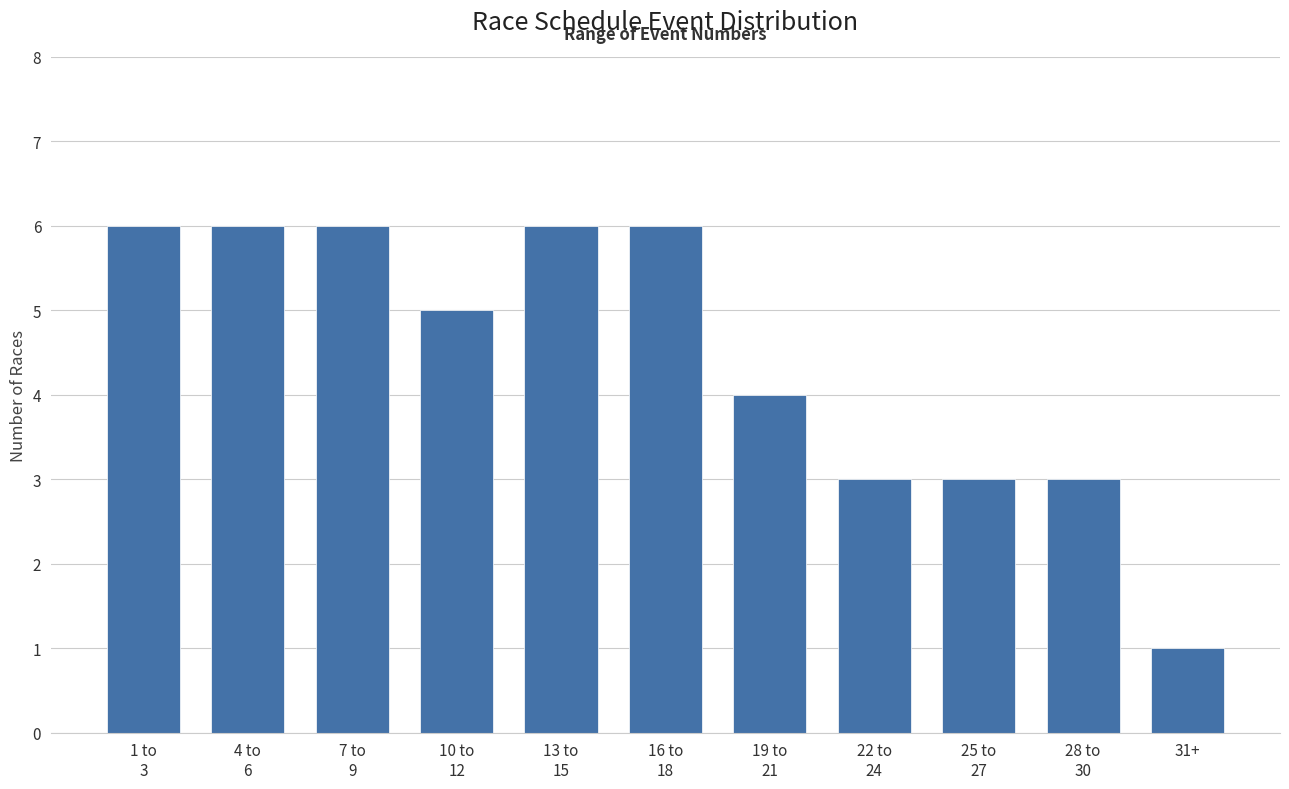

Reading left to right, what are all the values shown in this chart?

6	6	6	5	6	6	4	3	3	3	1